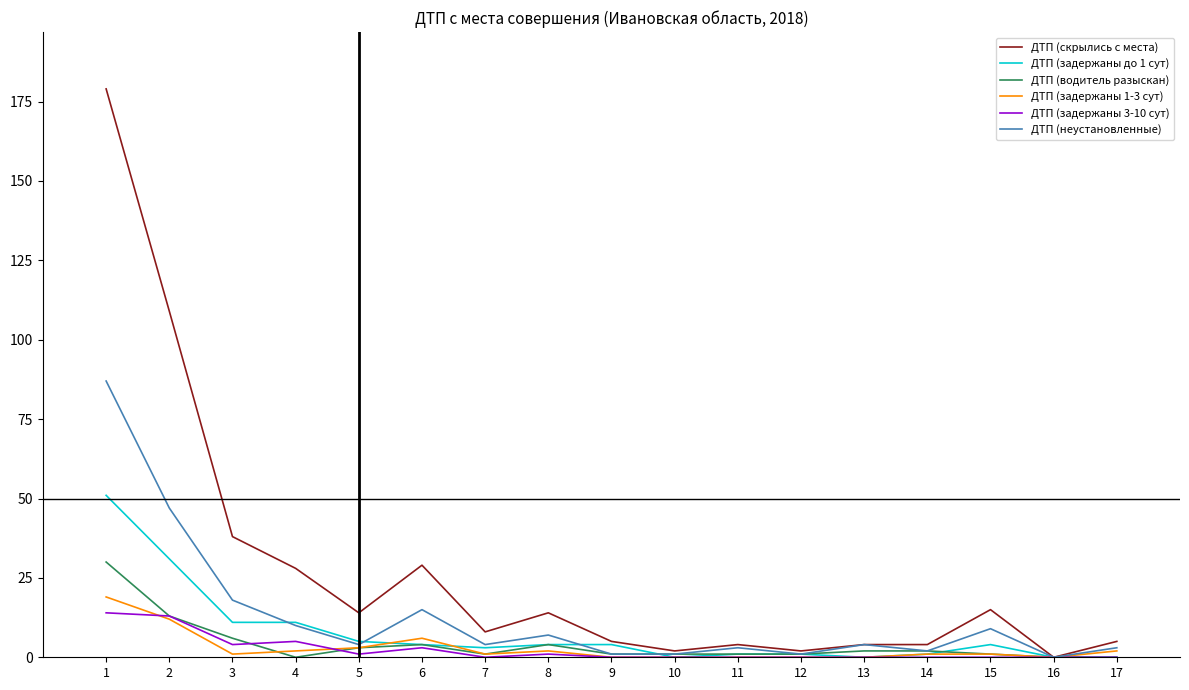

What are all the series names shown in the legend?

ДТП (скрылись с места), ДТП (задержаны до 1 сут), ДТП (водитель разыскан), ДТП (задержаны 1-3 сут), ДТП (задержаны 3-10 сут), ДТП (неустановленные)